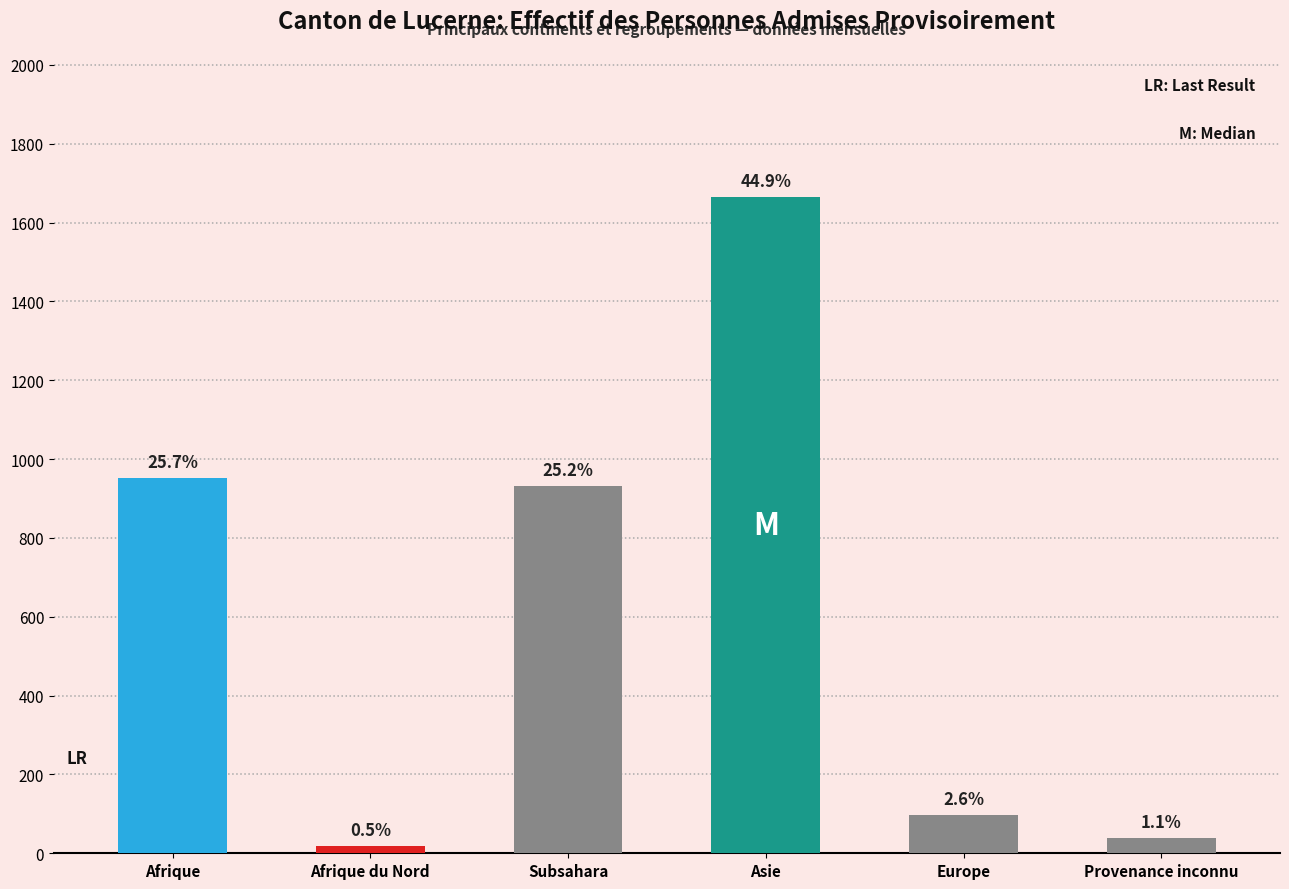

What is the sum of all values?

3702